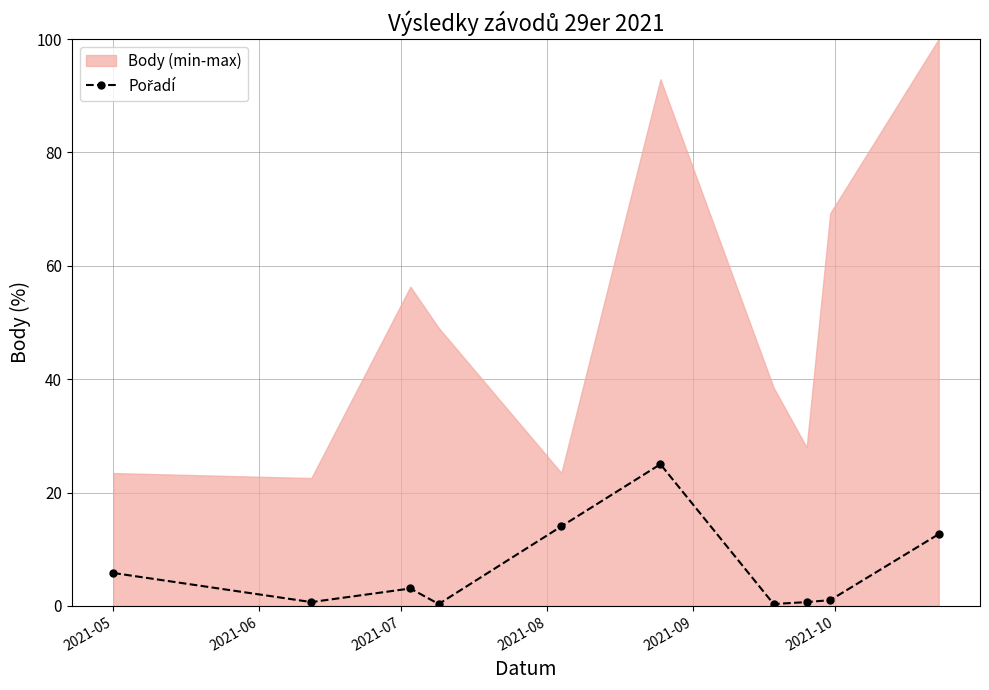

At which label does the data first exceed 3?

2021-05